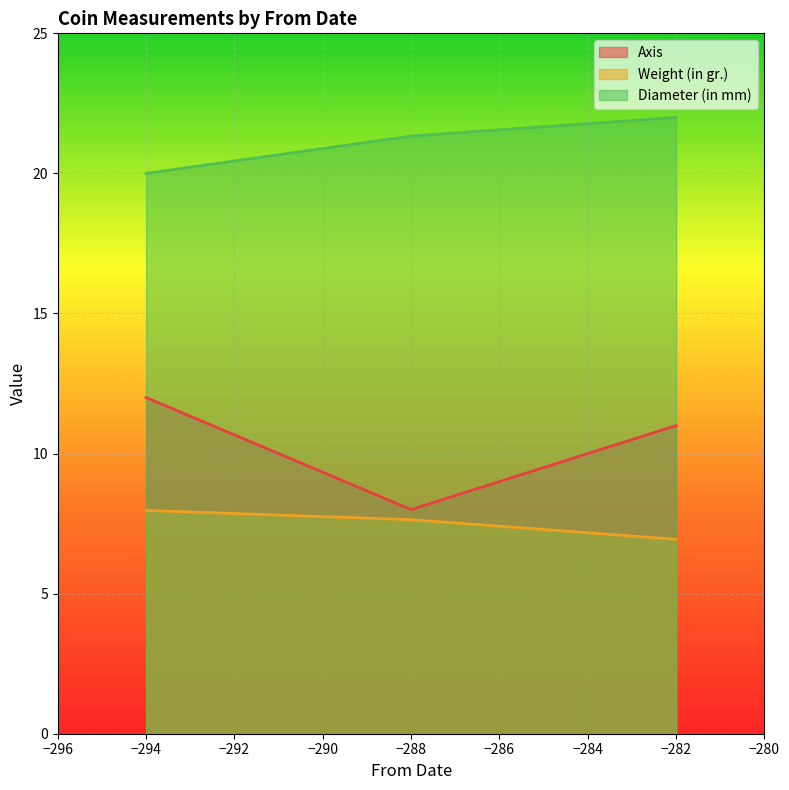

Rank the series at -294 from highest to lowest value.

Diameter (in mm), Axis, Weight (in gr.)